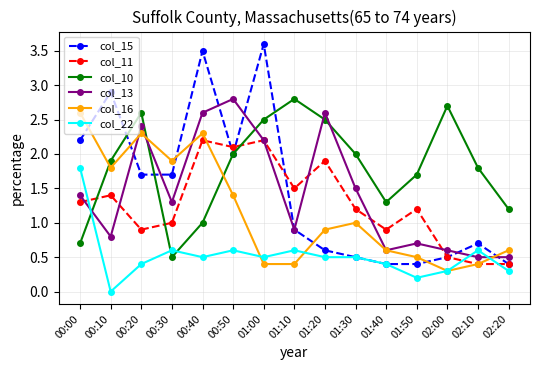

Which series has the largest total across all categories?

col_10